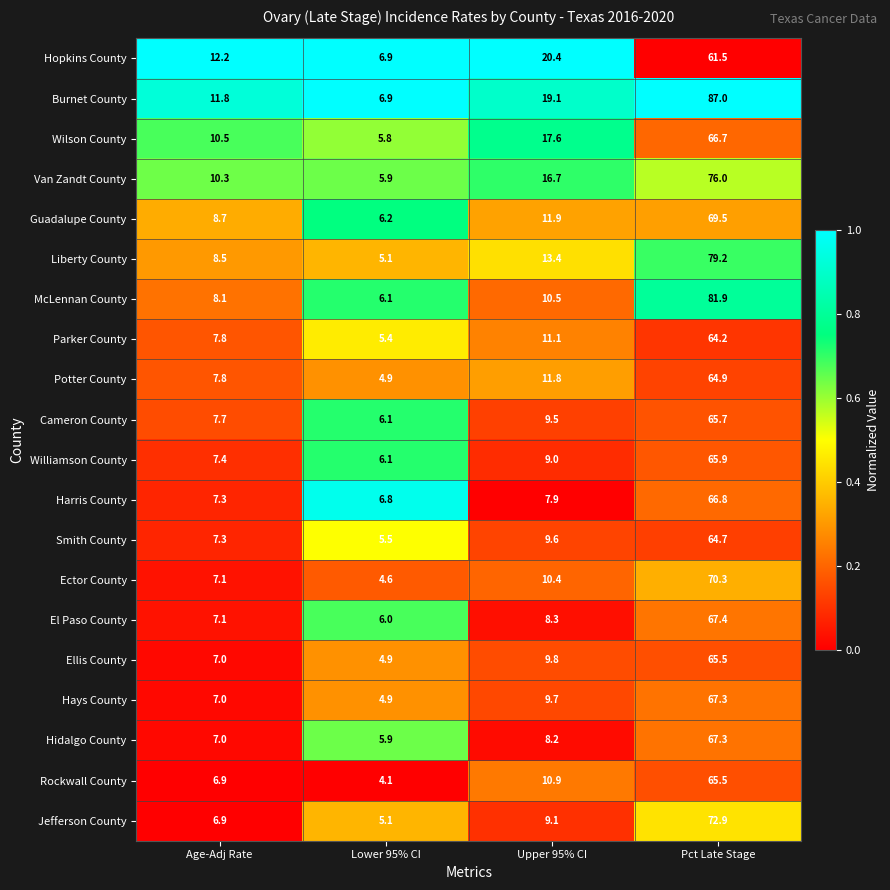

What is the spread (max minus min) of values at Upper 95% CI?

12.5